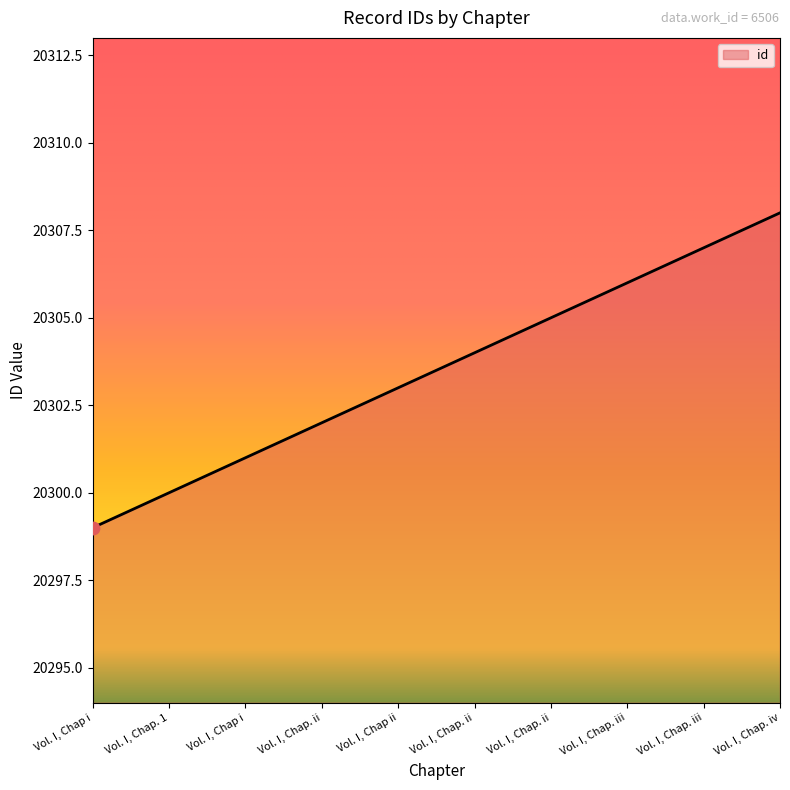

What is the change in value from Vol. I, Chap. iii to Vol. I, Chap. iv?

+2